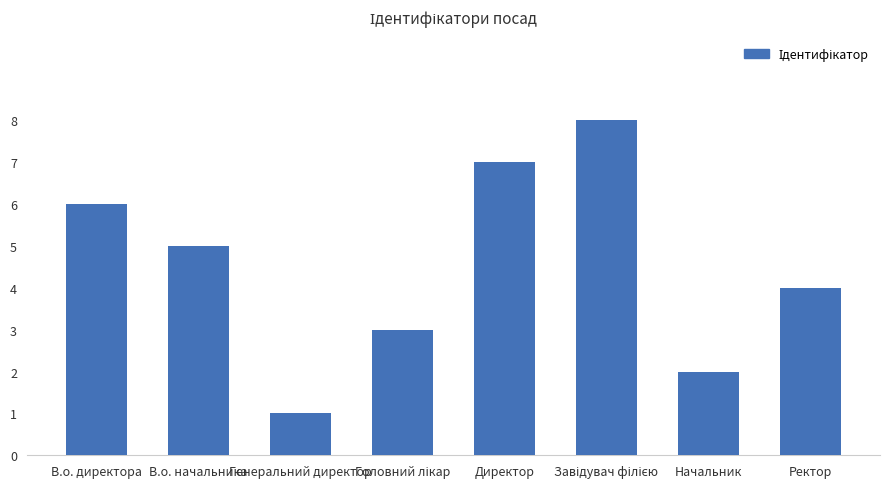

Approximately how many times larger is the value at Ректор compared to Директор?

0.6